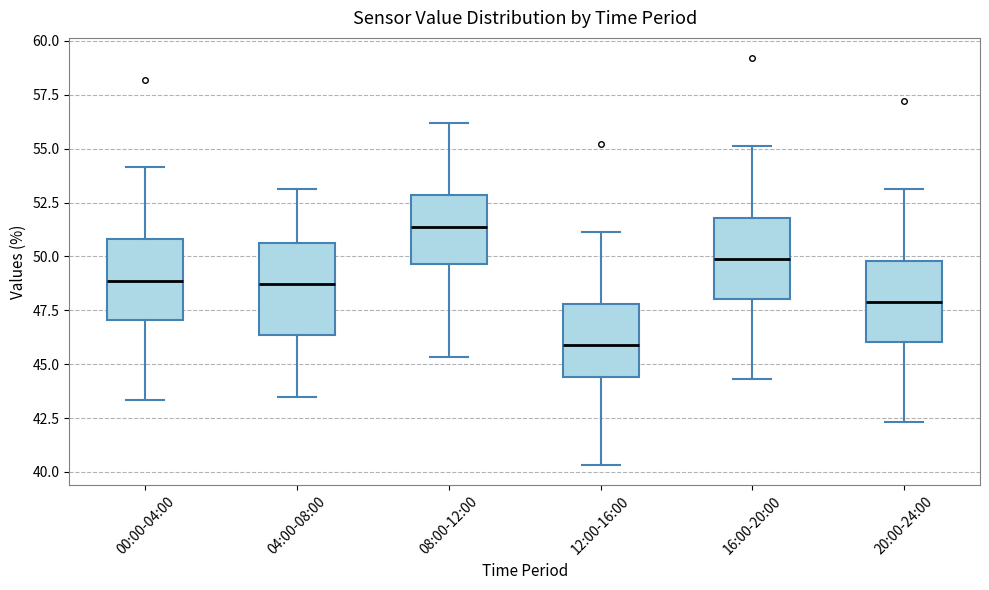

Reading left to right, read every box against the y-axis: the position of its median line, the range the box covers, and the ends of its whiskers. The values are not printed on the chart, so give them approximately, as read against the axis.

00:00-04:00: median 49.0, box 47.0 to 51.0, whiskers 43.5 to 54.0
04:00-08:00: median 48.5, box 46.5 to 50.5, whiskers 43.5 to 53.0
08:00-12:00: median 51.5, box 49.5 to 53.0, whiskers 45.5 to 56.0
12:00-16:00: median 46.0, box 44.5 to 48.0, whiskers 40.5 to 51.0
16:00-20:00: median 50.0, box 48.0 to 52.0, whiskers 44.5 to 55.0
20:00-24:00: median 48.0, box 46.0 to 50.0, whiskers 42.5 to 53.0